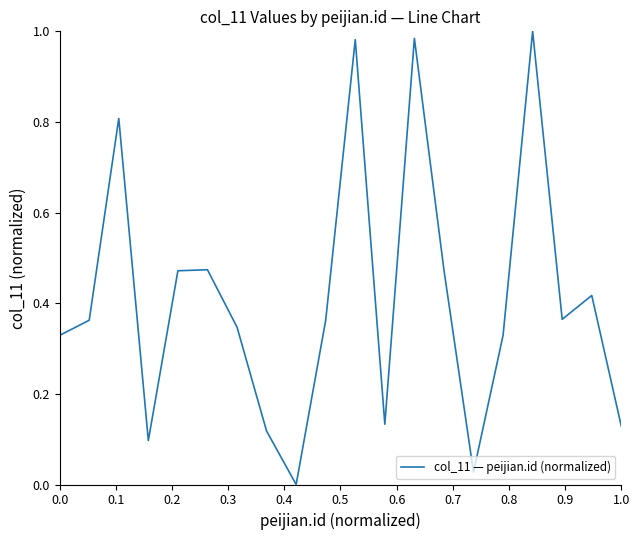

How many lines are shown in the chart?

1